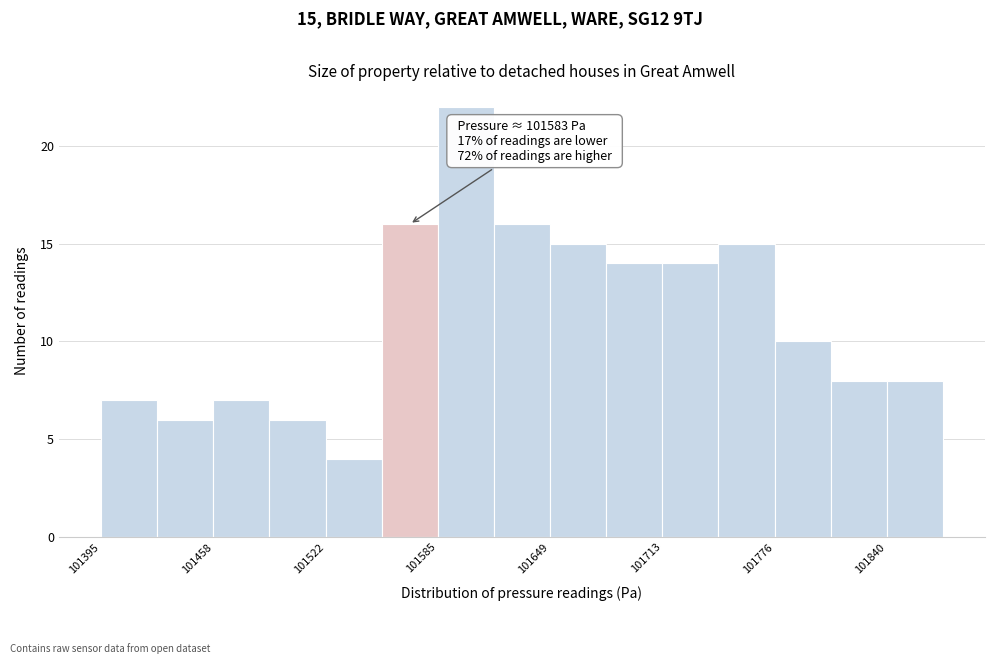

Read against the x-axis, roughly where is the centre of the tallest bar?

101600